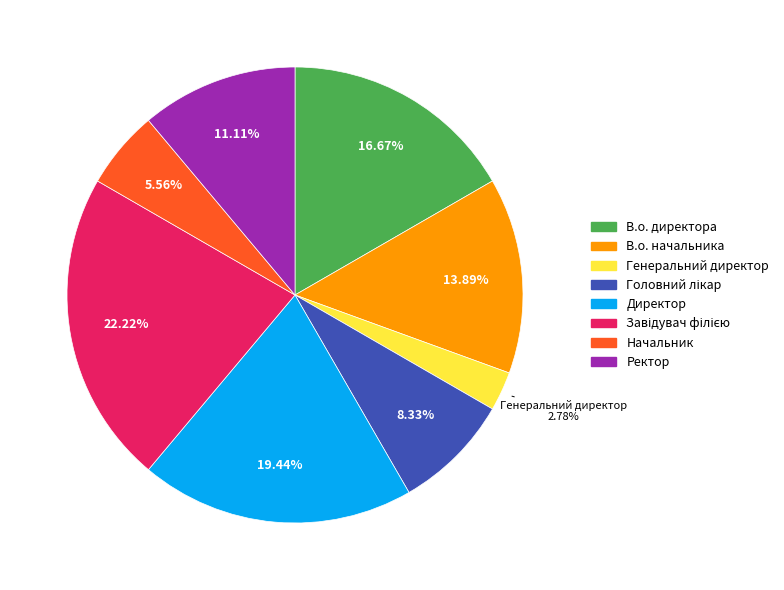

To the nearest percent, what is the average slice percentage?

12%